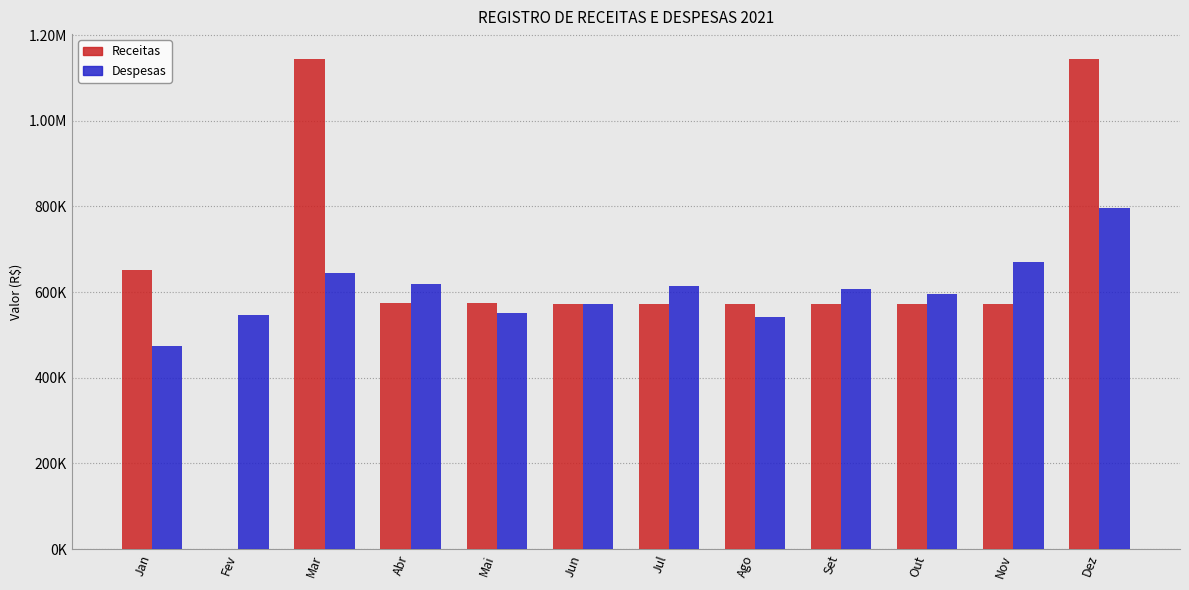

What is the difference between the Receitas values at Fev and Out?

572012.9